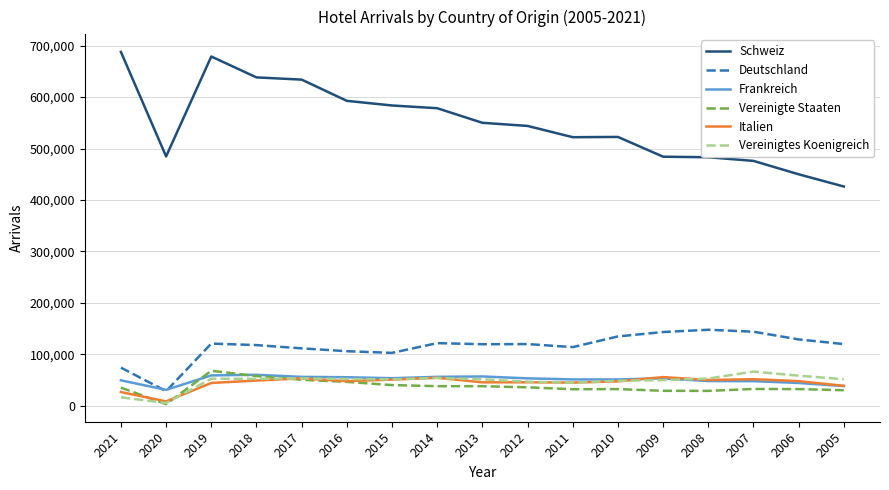

What is the sum of the Vereinigte Staaten values at 2009 and 2011?

61700